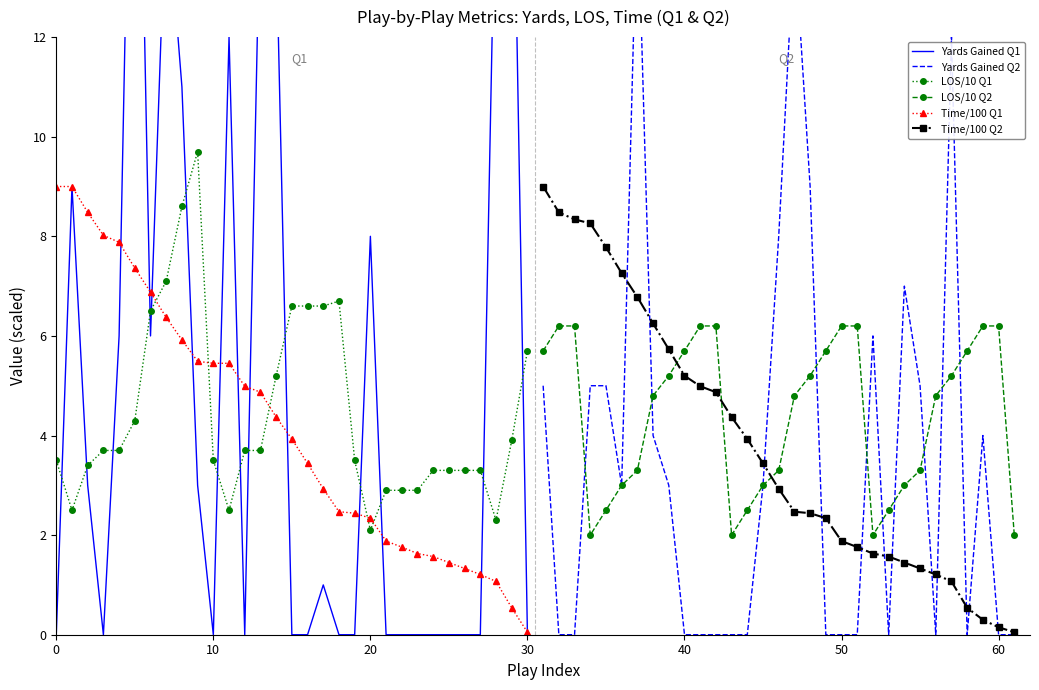

What are all the series names shown in the legend?

Yards Gained Q1, Yards Gained Q2, LOS/10 Q1, LOS/10 Q2, Time/100 Q1, Time/100 Q2